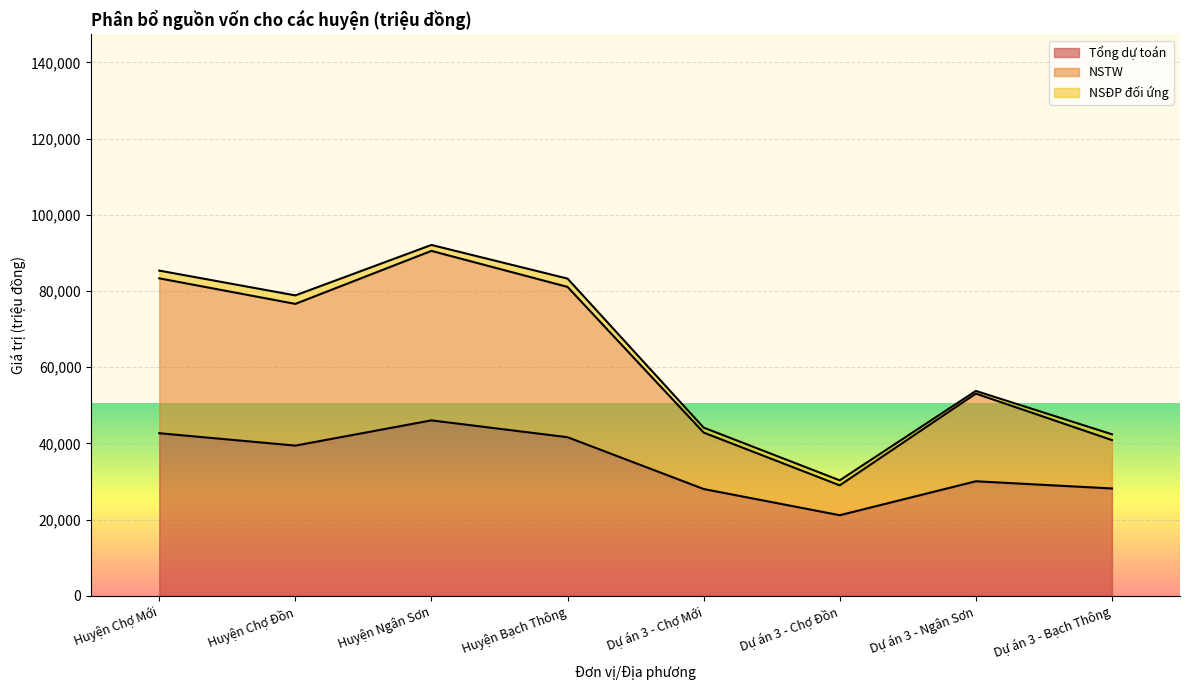

Which category has the highest value in the Tổng dự toán series?

Huyện Ngân Sơn